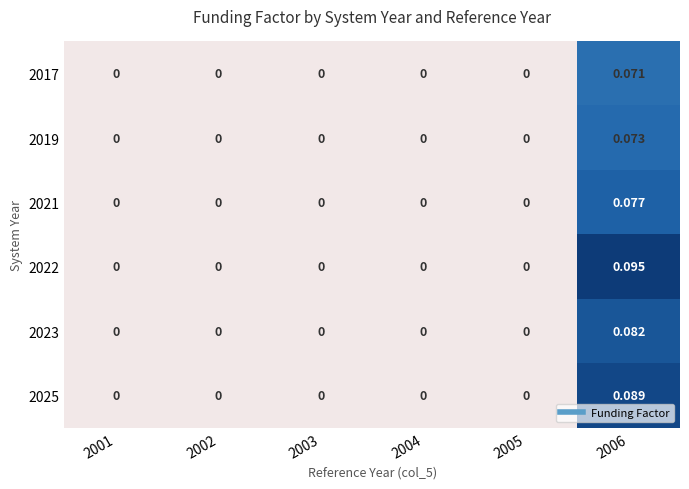

How many positive values does the 2023 series have?

1